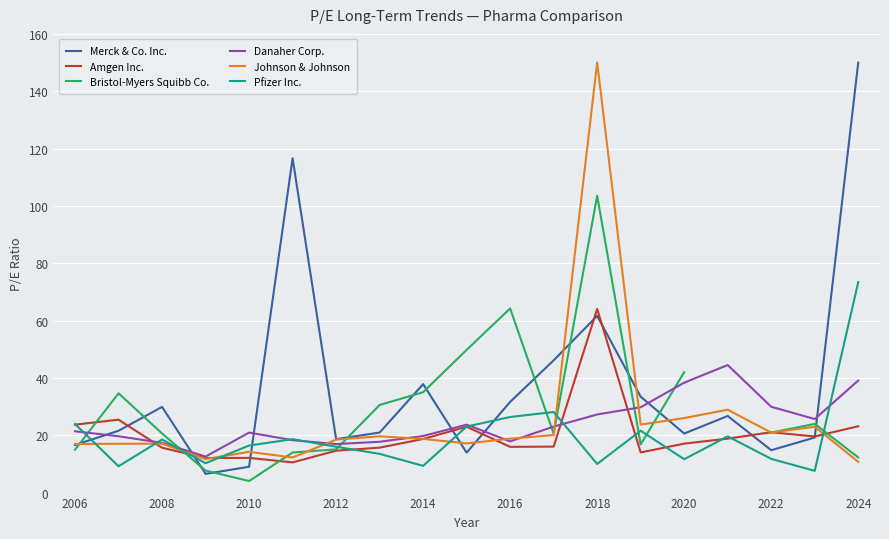

What is the maximum value for Merck & Co. Inc.?

150.0